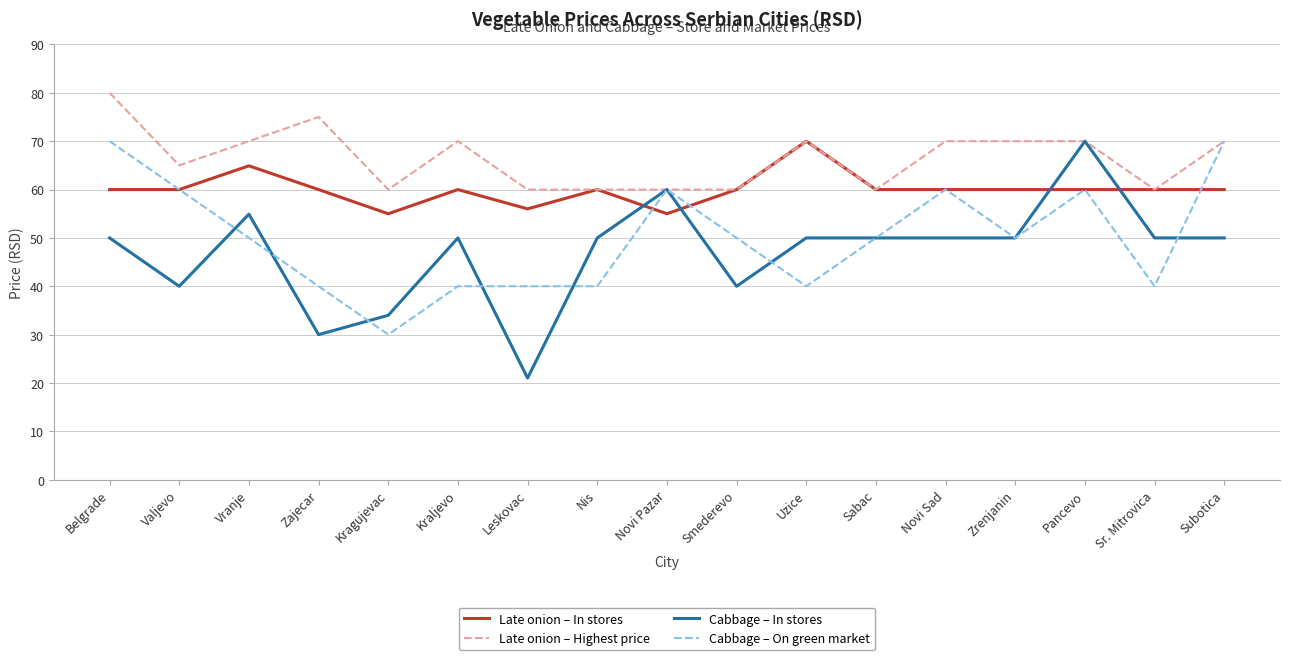

Which label corresponds to the largest value in the chart?

Belgrade